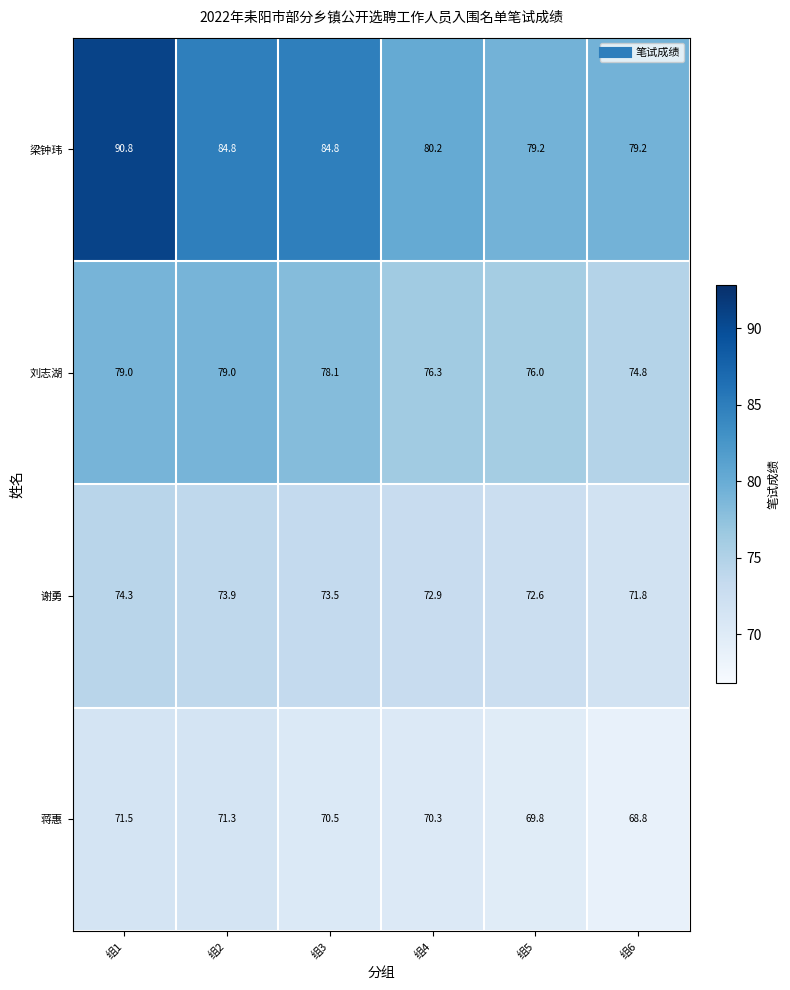

Is it true that 蒋惠 equals 34.3 at 组3?

False